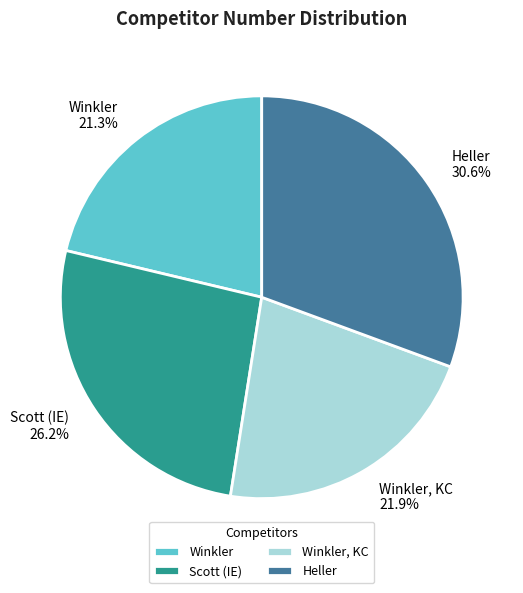

To the nearest percent, what is the difference between the Winkler and Winkler, KC slice percentages?

1%